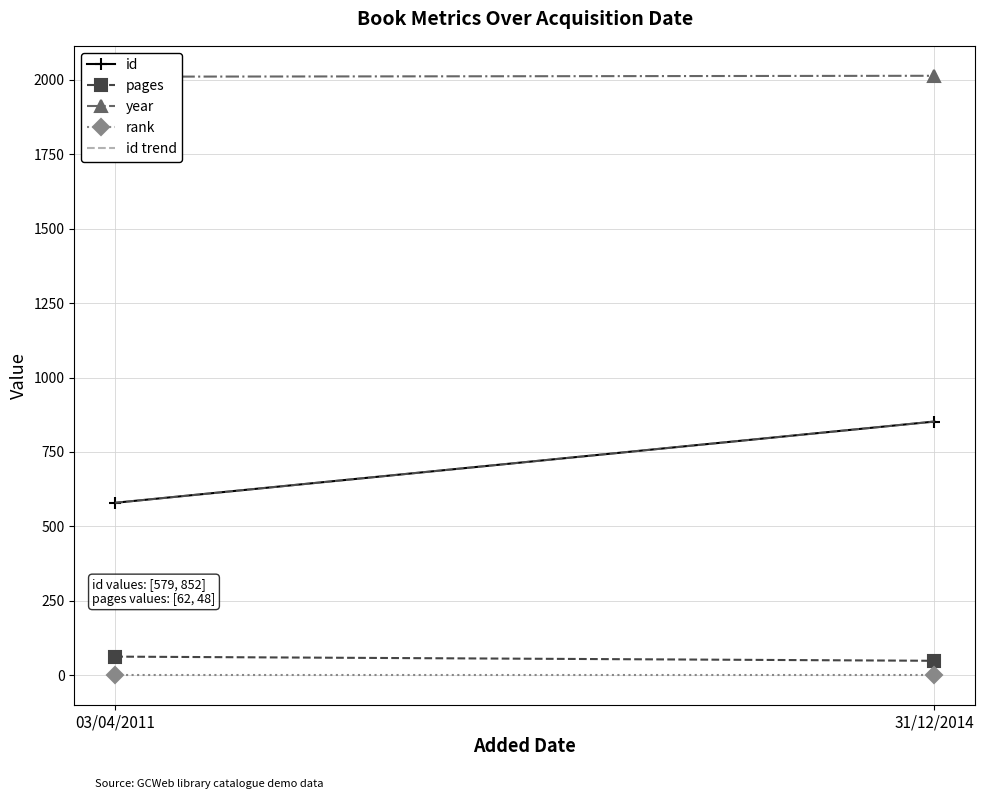

Is it true that year equals 3098 at 31/12/2014?

False